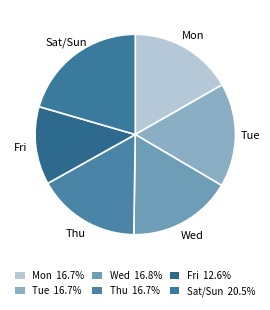

Does any single category account for the majority?

No